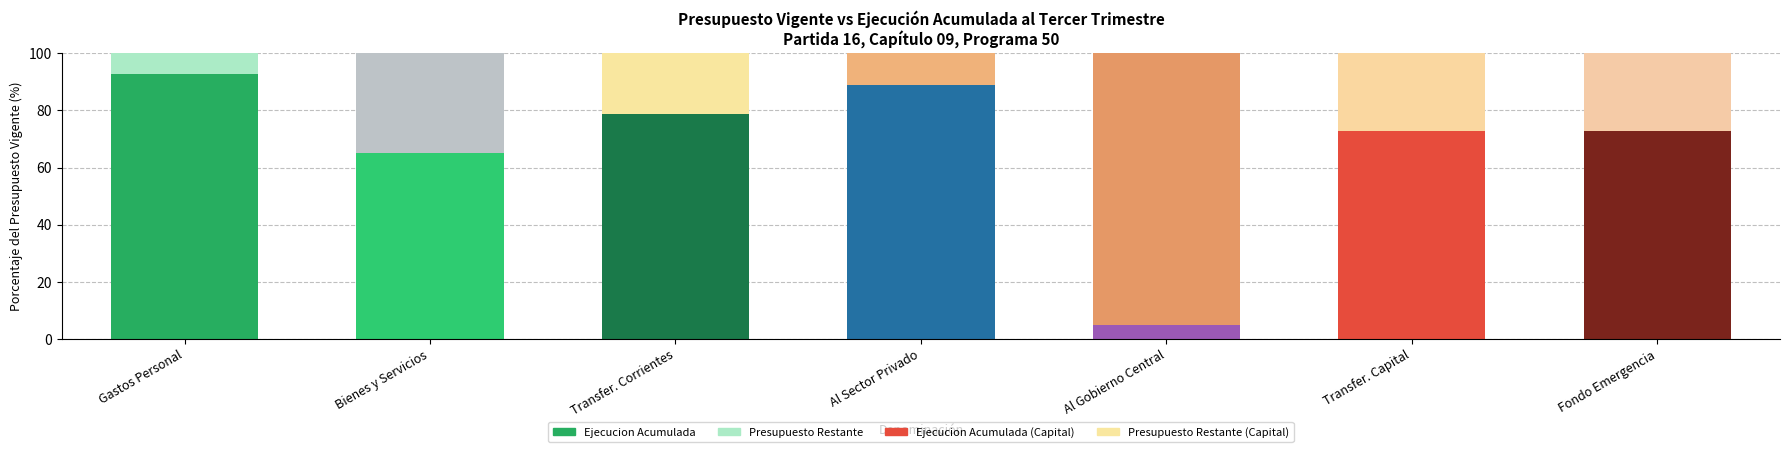

True or false: Ejecucion Acumulada has a value of 106.5 at Transfer. Corrientes.

False